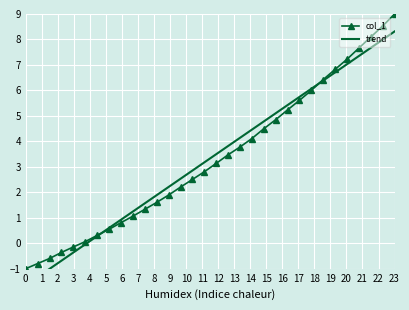

What is the maximum value for col_1?

9.0